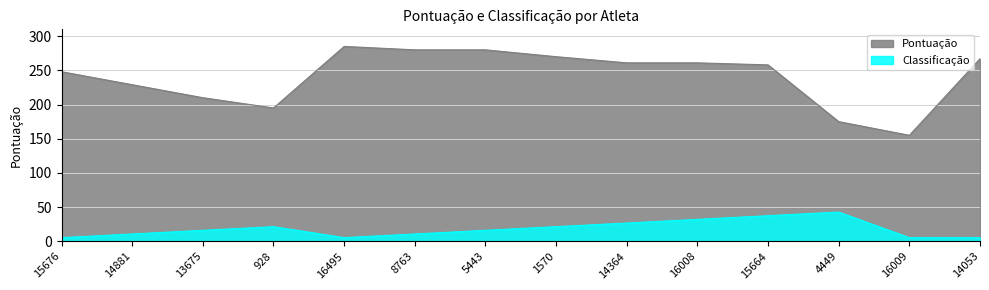

Which has a higher value, 16495 or 15664?

16495